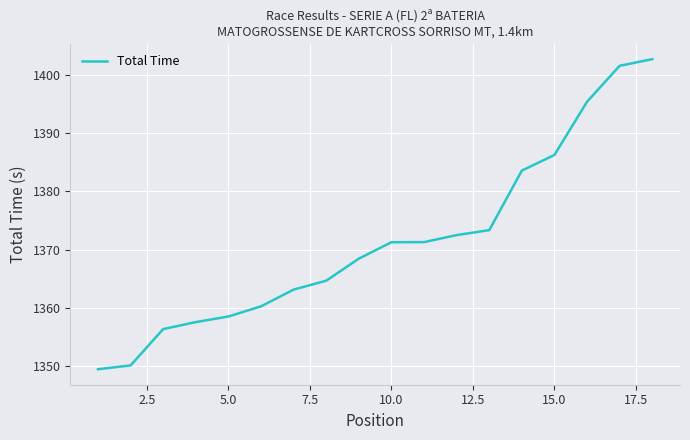

What is the minimum value shown in the chart?

1349.4